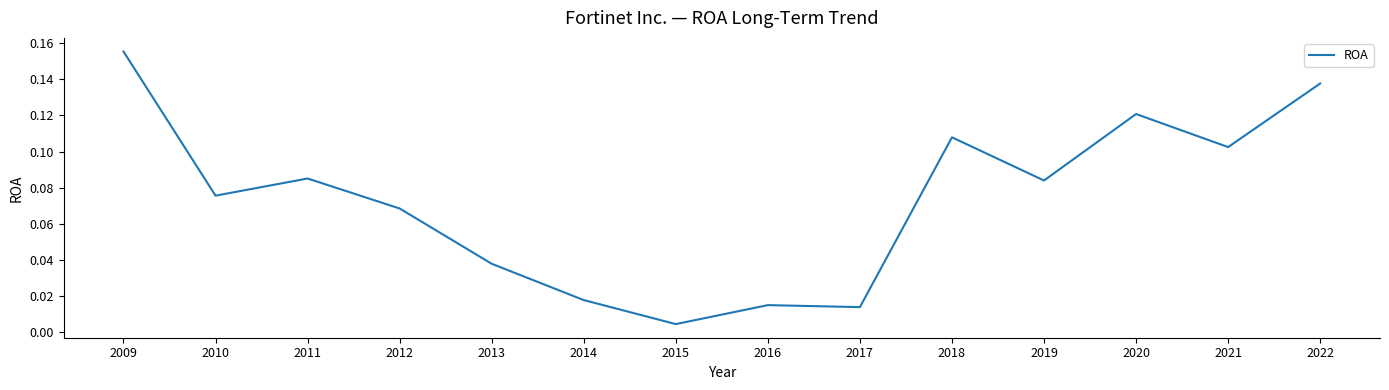

At which label is the value closest to 0?

2015